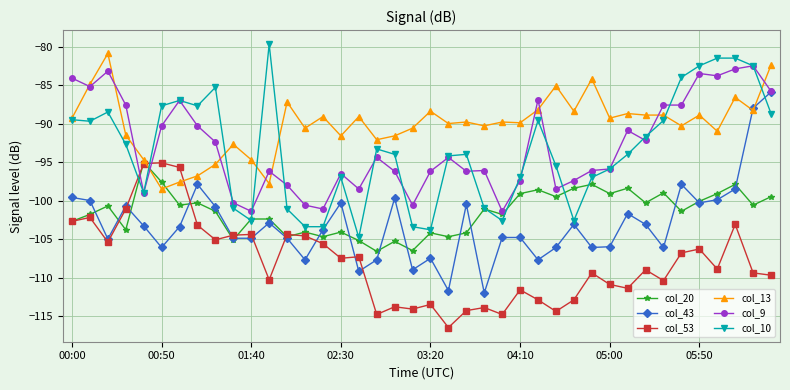

True or false: col_20 has more than 1 interior local peaks.

True